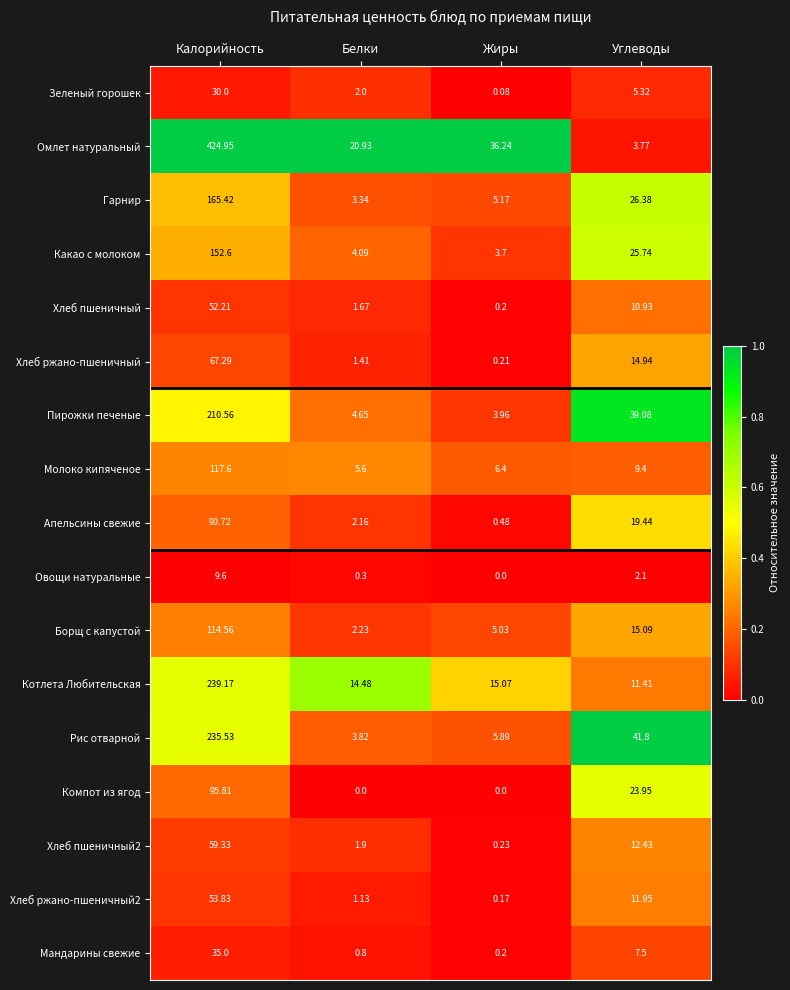

Which category has the lowest value in the Хлеб пшеничный2 series?

Жиры